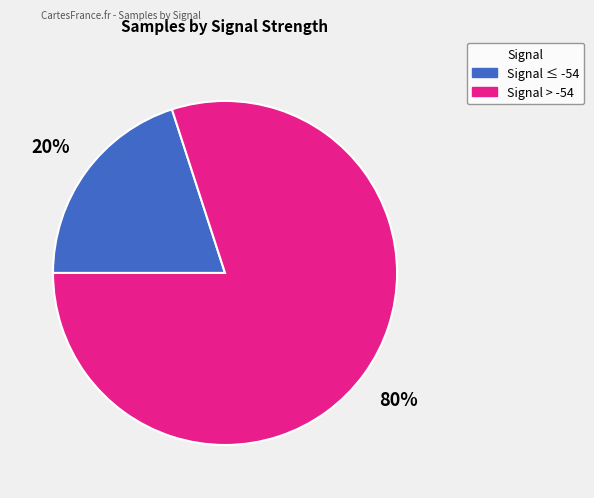

Is there a majority slice in this chart?

Yes